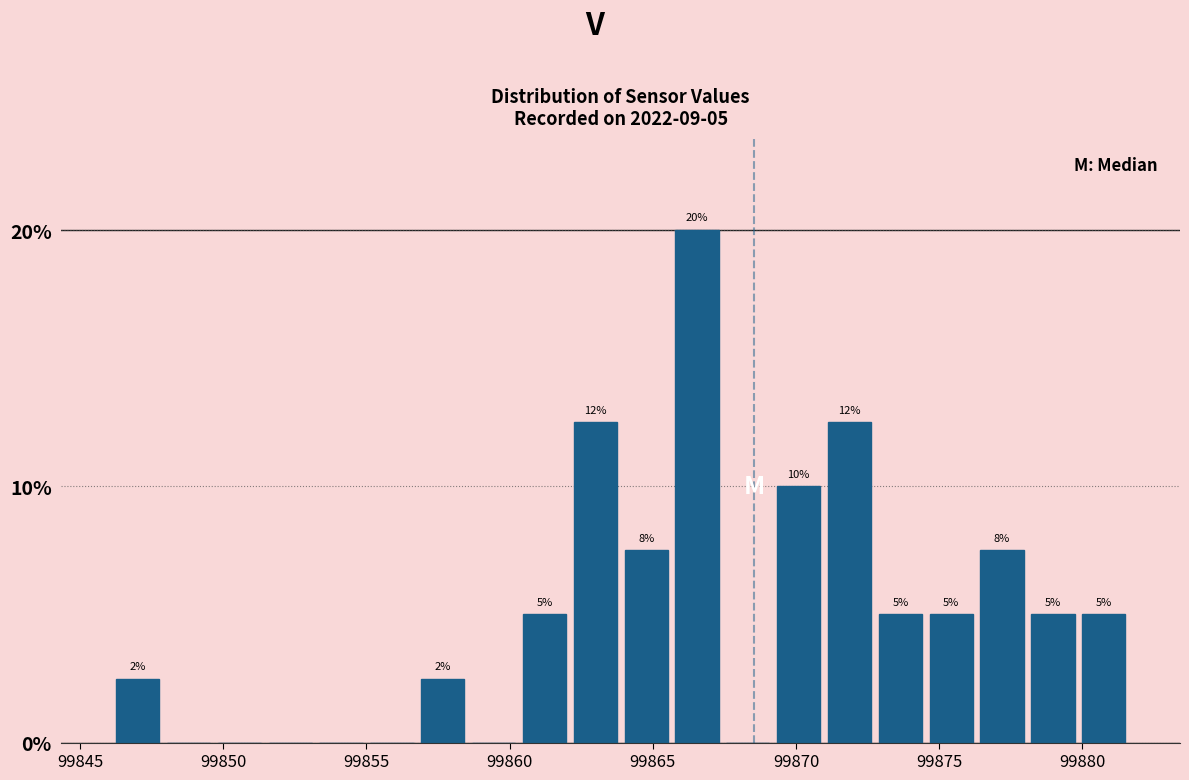

Read against the x-axis, roughly where is the centre of the tallest bar?

99866.5